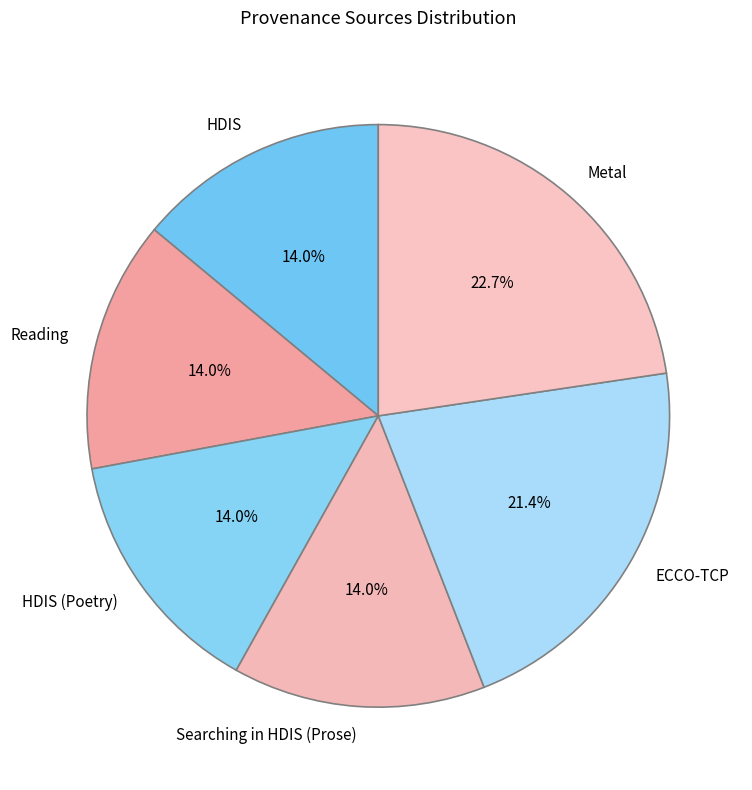

Count the number of slices in the pie.

6